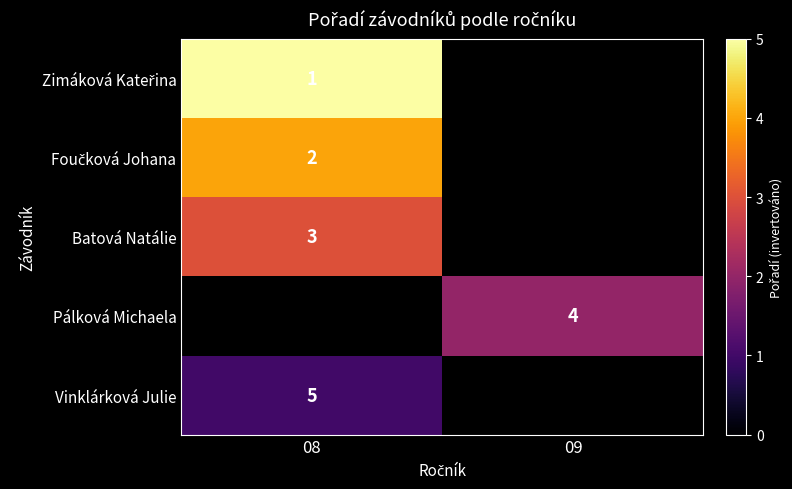

Which label corresponds to the largest value in the chart?

08